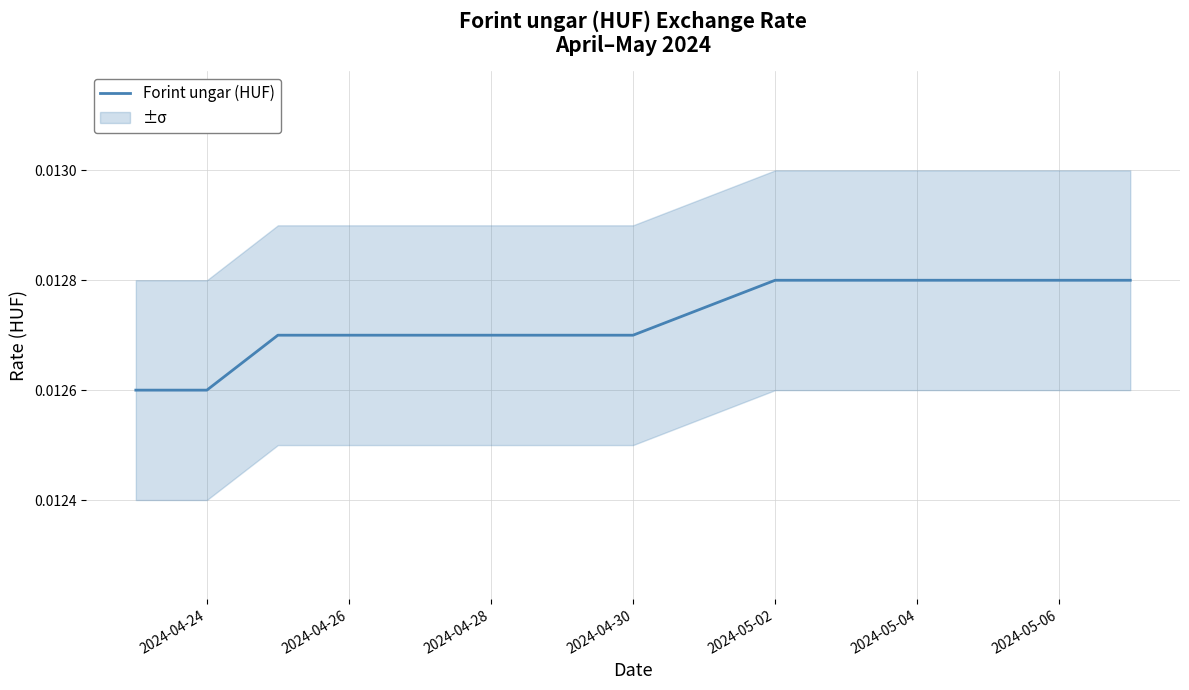

What position from the right is 2024-05-02?

2